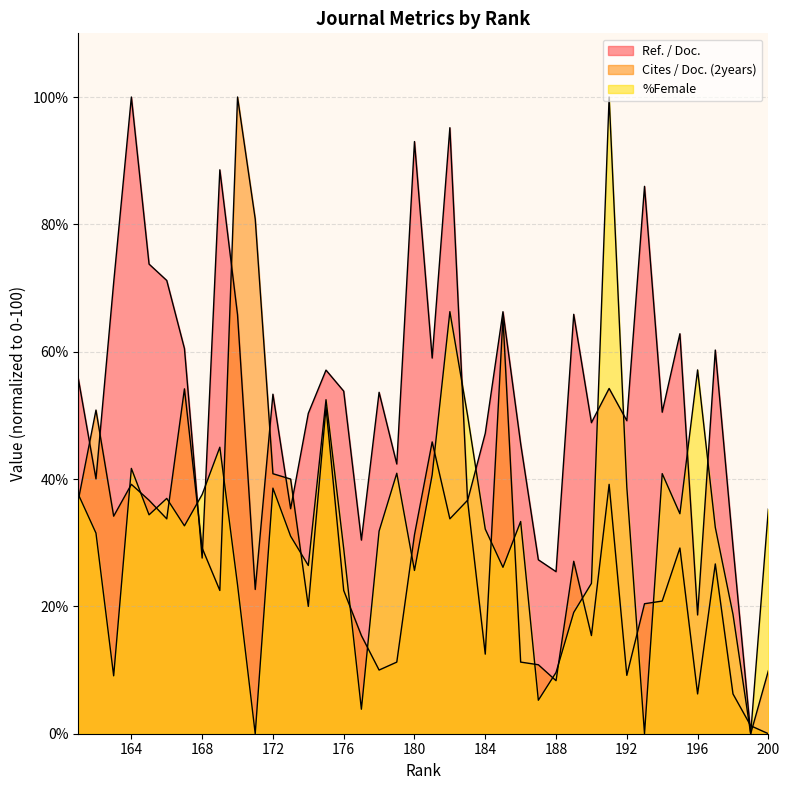

Rank the series by their maximum value, from highest to lowest.

Ref. / Doc., Cites / Doc. (2years), %Female